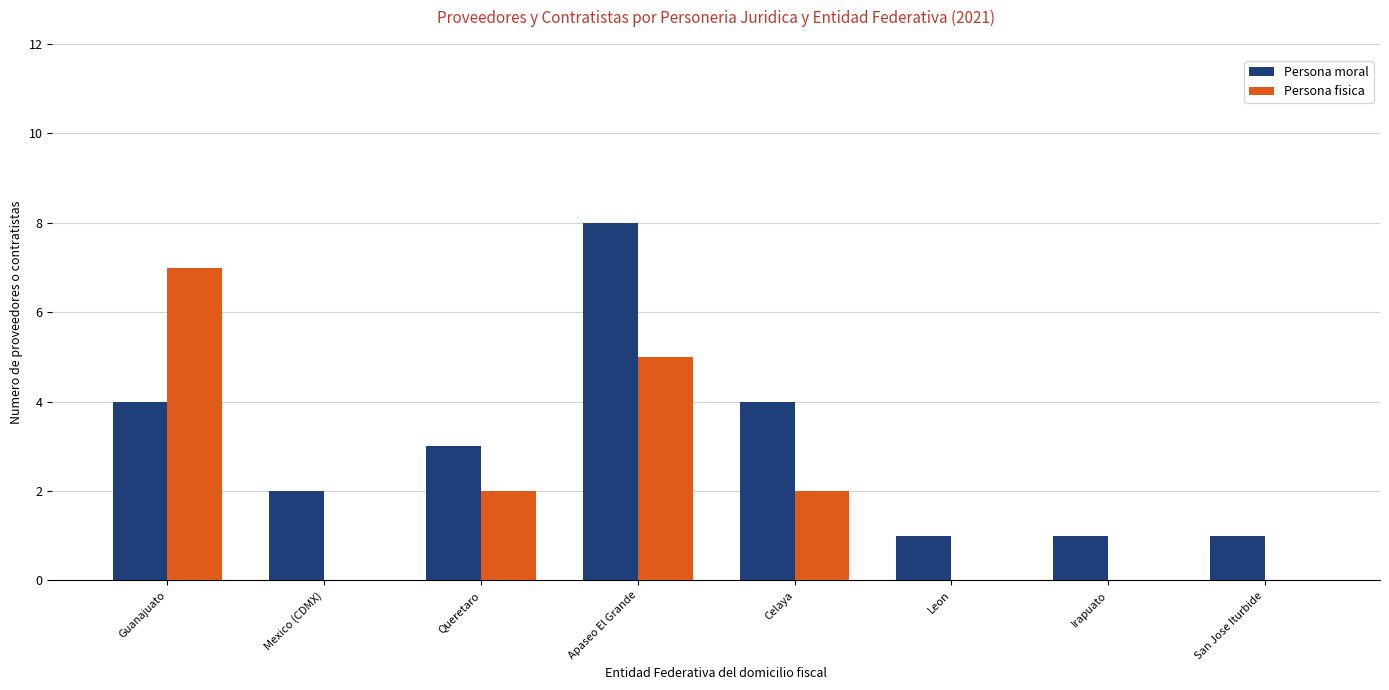

How many data points does each series have?

8